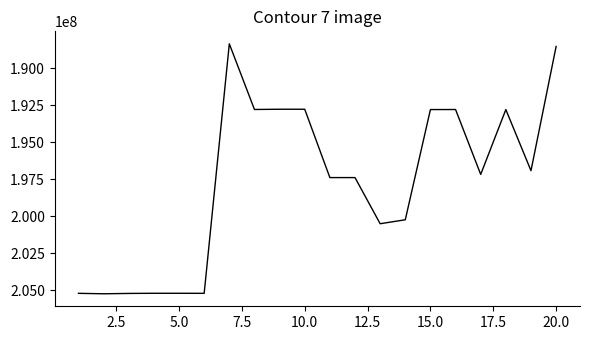

Count the number of categories in the chart.

20